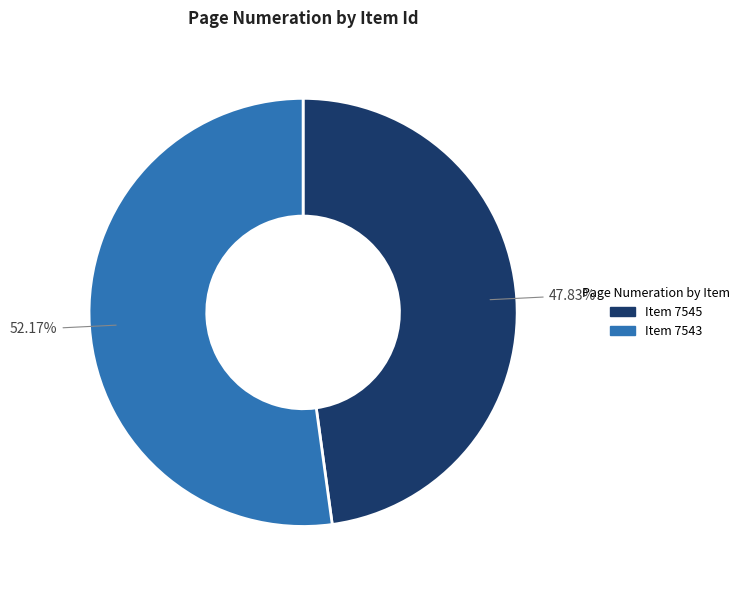

Is there a majority slice in this chart?

Yes